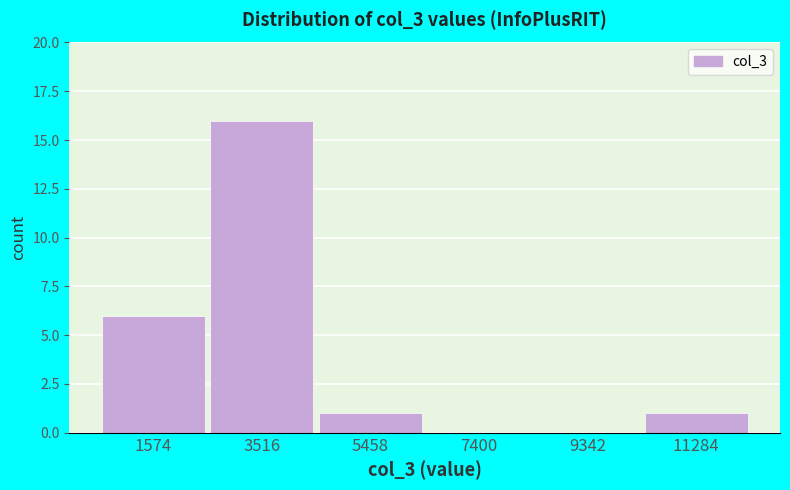

Reading left to right, list all the values displayed in this chart.

1574=6	3516=16	5458=1	7400=0	9342=0	11284=1